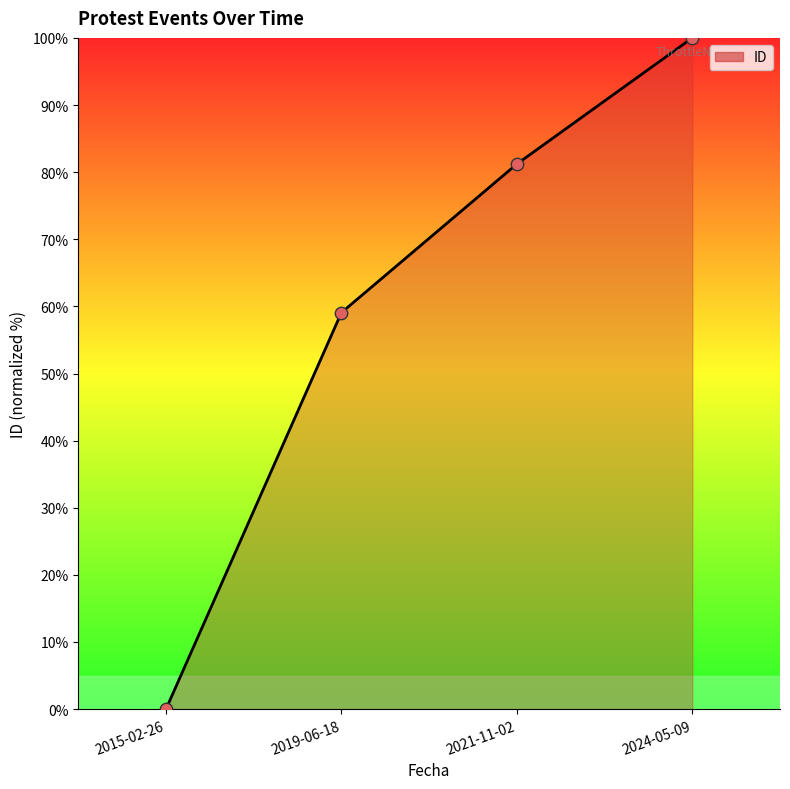

Between 2019-06-18 and 2021-11-02, which is larger?

2021-11-02